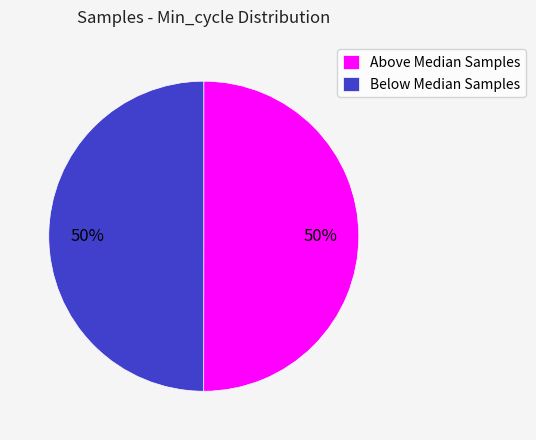

Combined, do Below Median Samples and Above Median Samples account for over 50%?

Yes